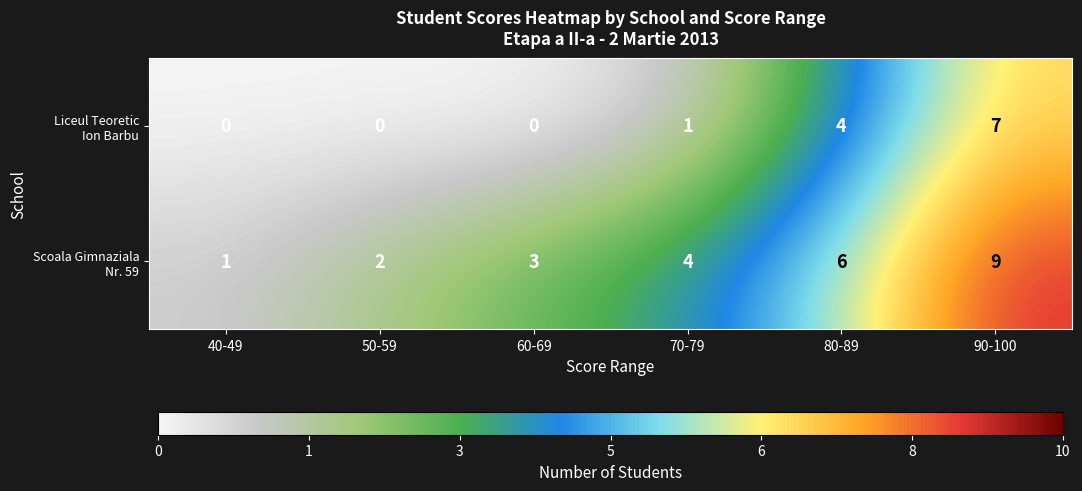

Which category has the highest value across all series?

90-100